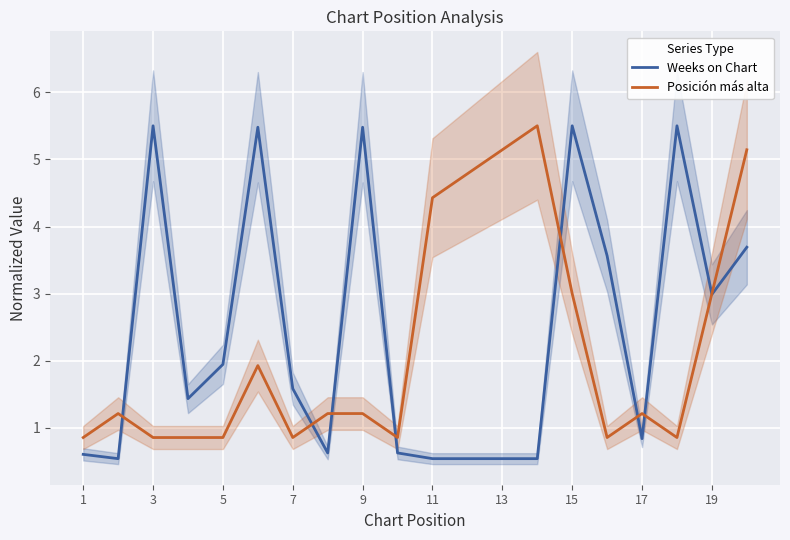

What is the sum of the Posición más alta values at 11 and 5?

5.3